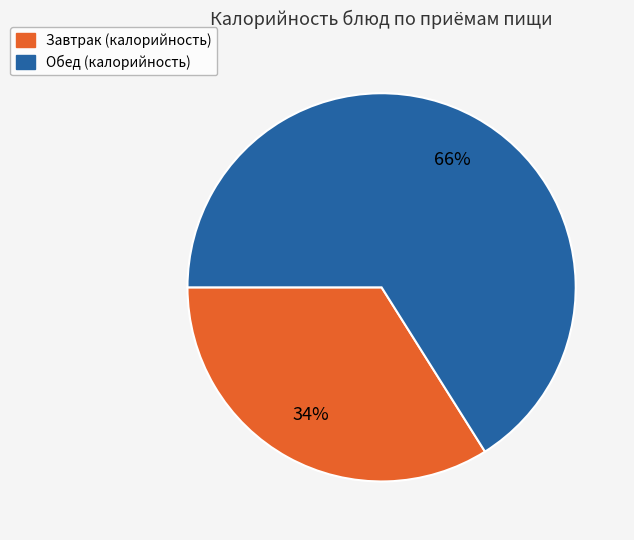

Does any single category account for the majority?

Yes